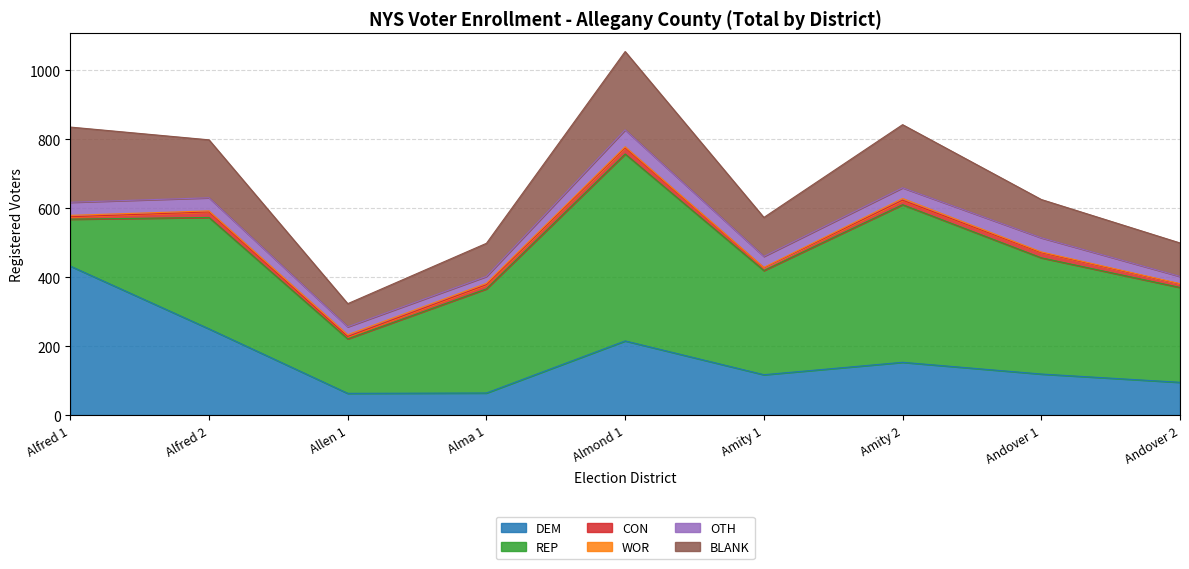

Which series has the largest total across all categories?

REP